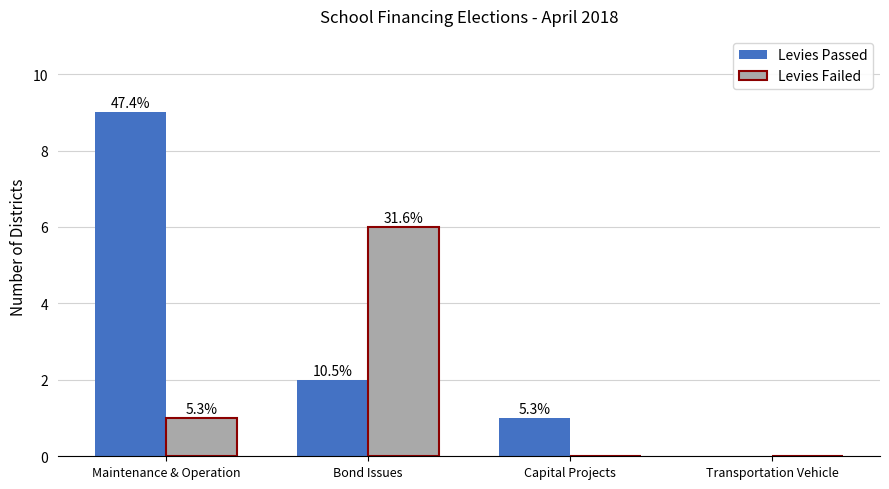

True or false: Levies Failed has a value of 3 at Bond Issues.

False